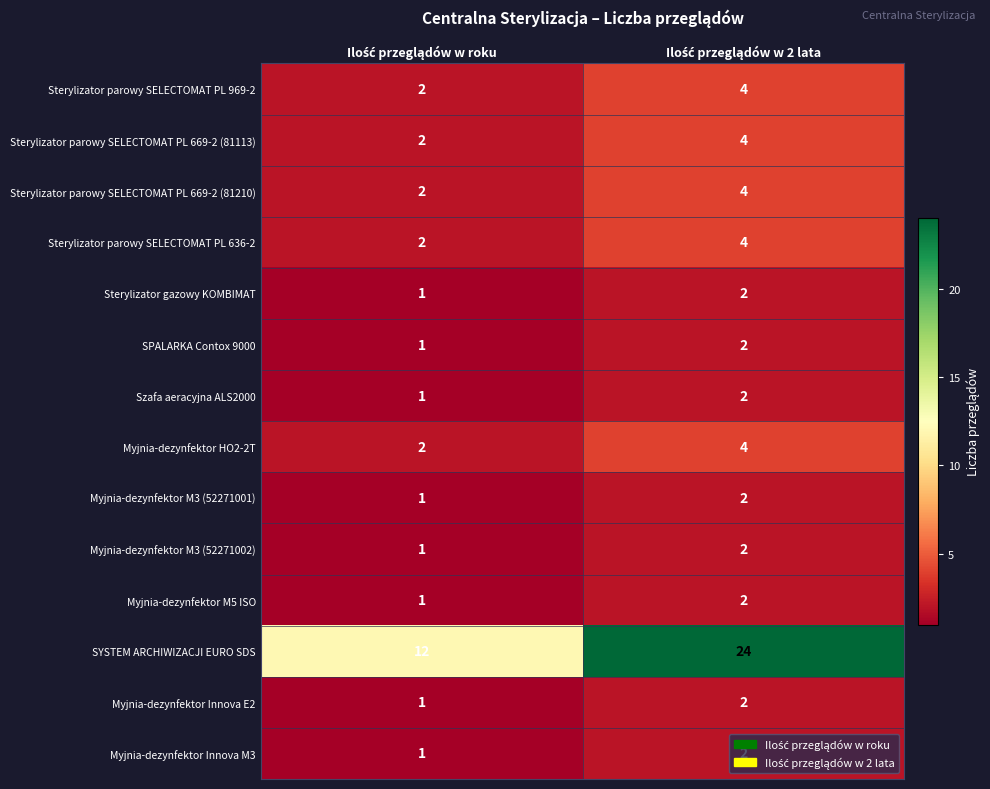

Which series has the largest total across all categories?

SYSTEM ARCHIWIZACJI EURO SDS